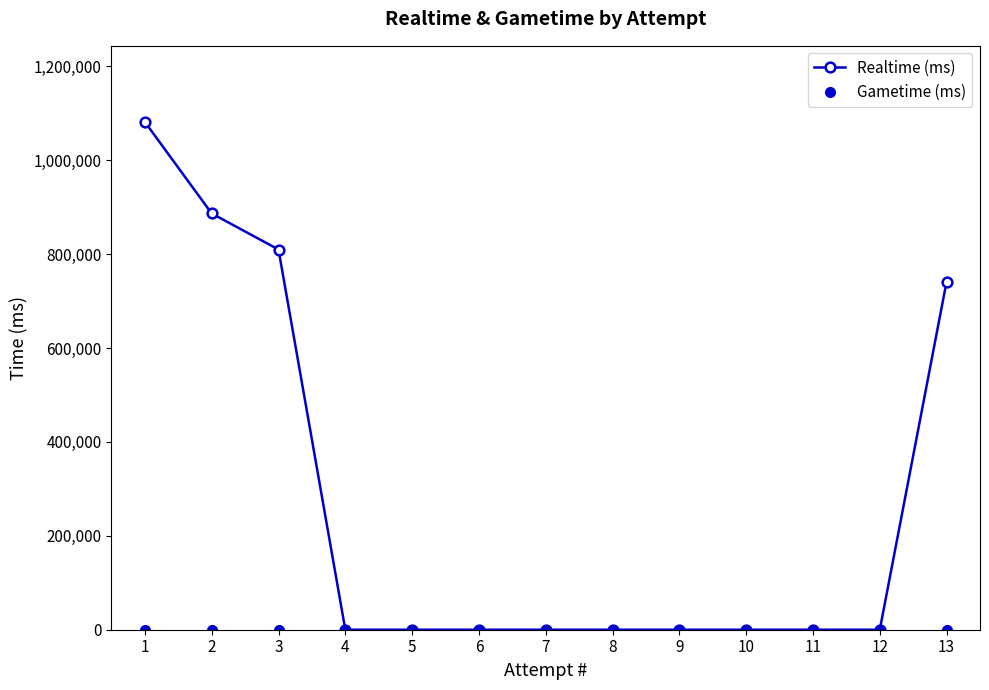

At 10, list the series in order from largest to smallest.

Realtime (ms), Gametime (ms)